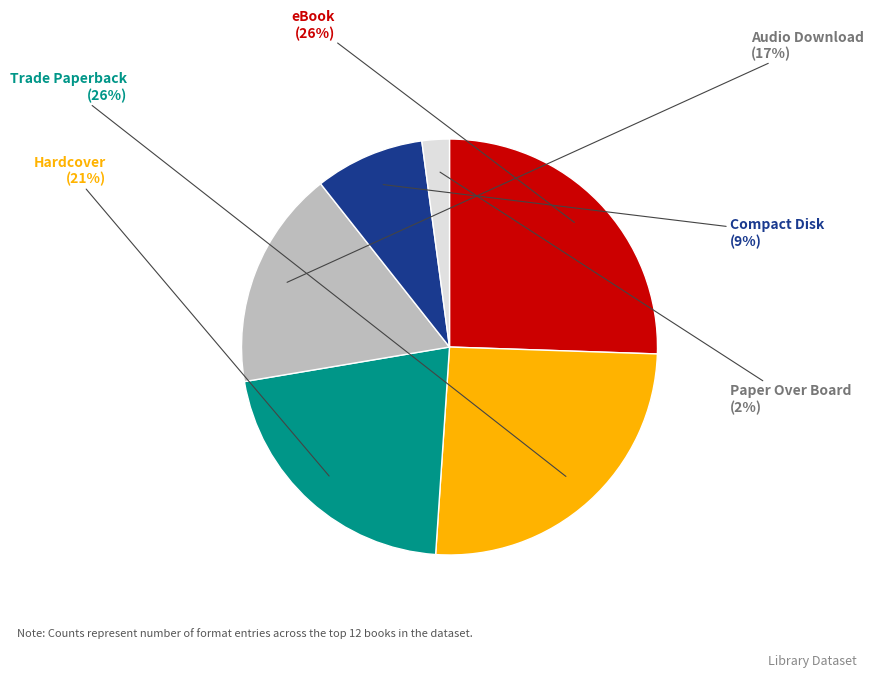

Is there any slice that represents more than half of the pie?

No